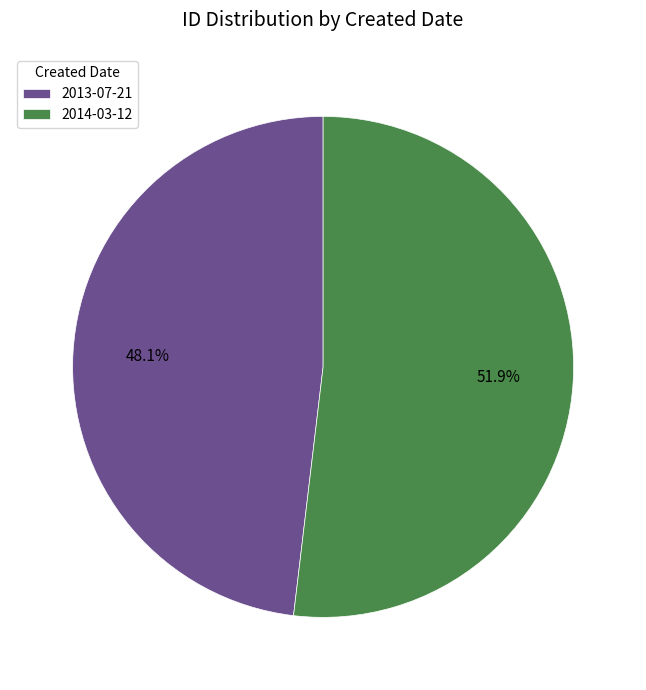

What is the ratio of the value at 2013-07-21 to the value at 2014-03-12?

0.9